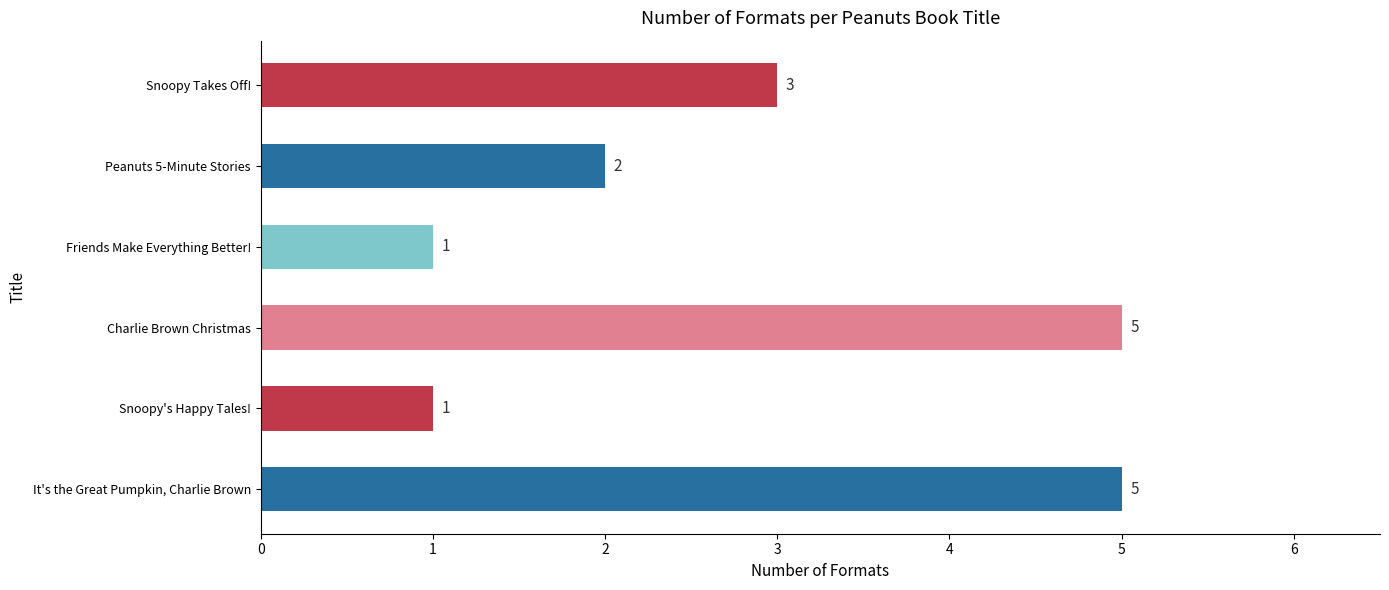

What is the difference between the maximum and minimum values?

4